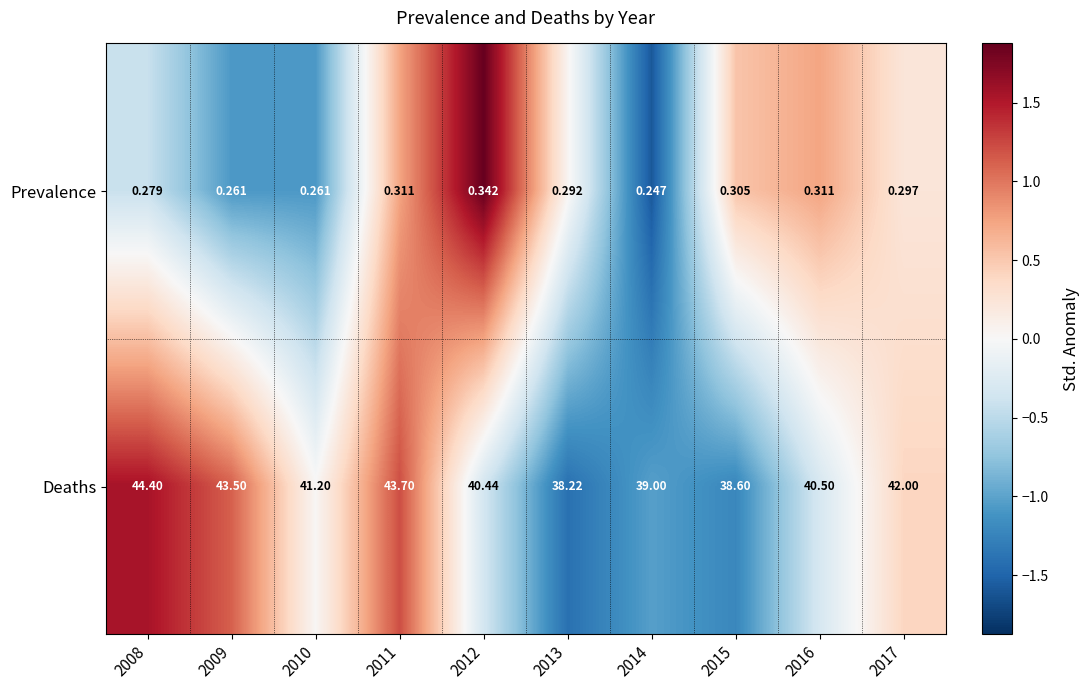

At how many categories does at least one series exceed 0?

10